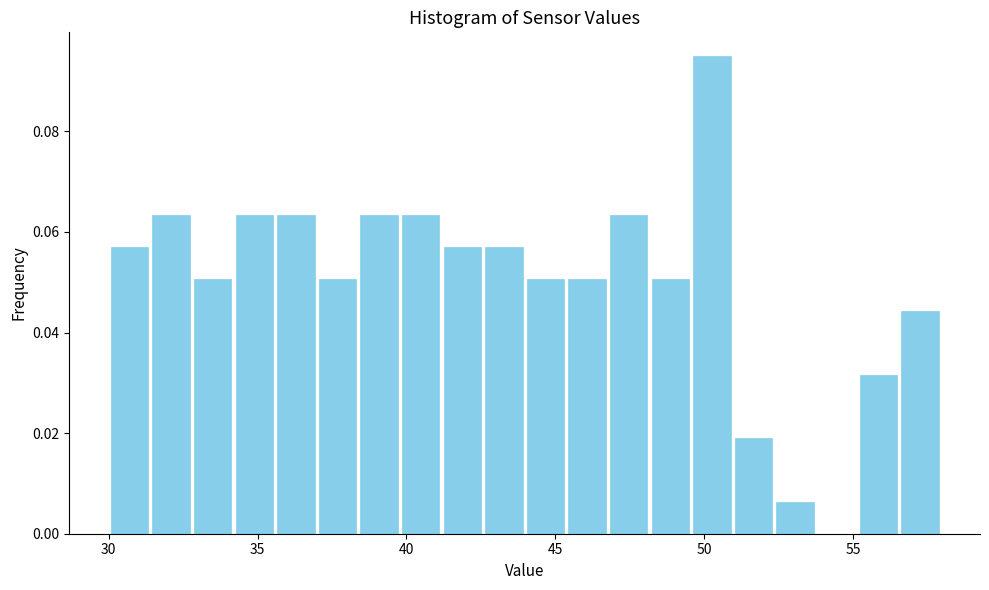

Around what value on the x-axis is the tallest bar? Give the approximate position of its centre, as read against the axis.

50.5